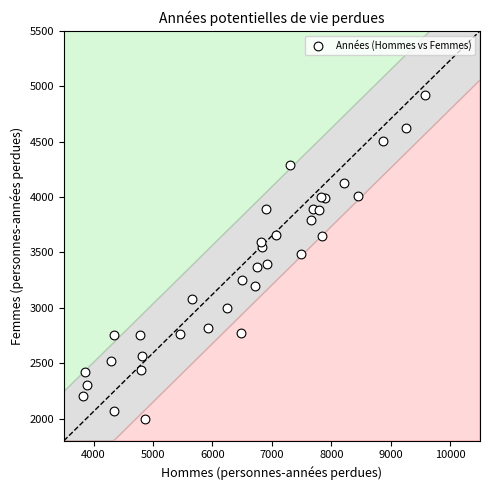

What is the range of Y values (max minus min)?

2923.5